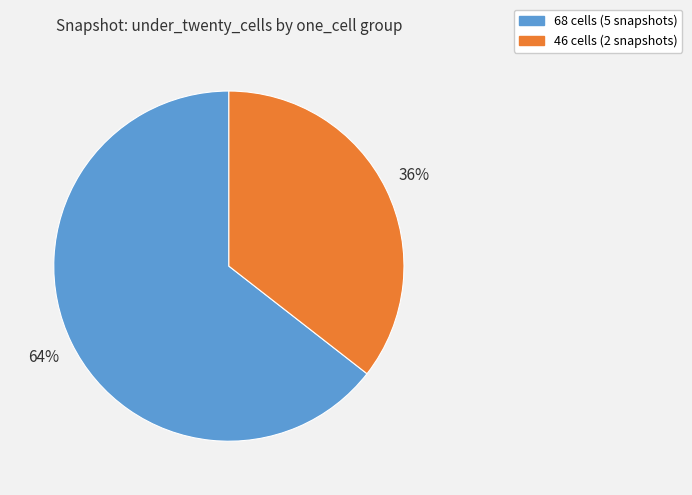

True or false: 46 cells (2 snapshots) accounts for 36% of the total.

True